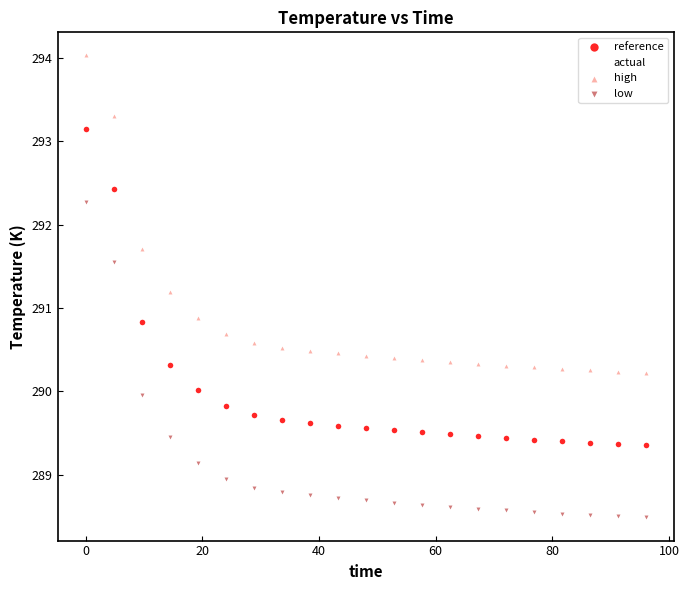

Which series contains the lowest Y value?

low